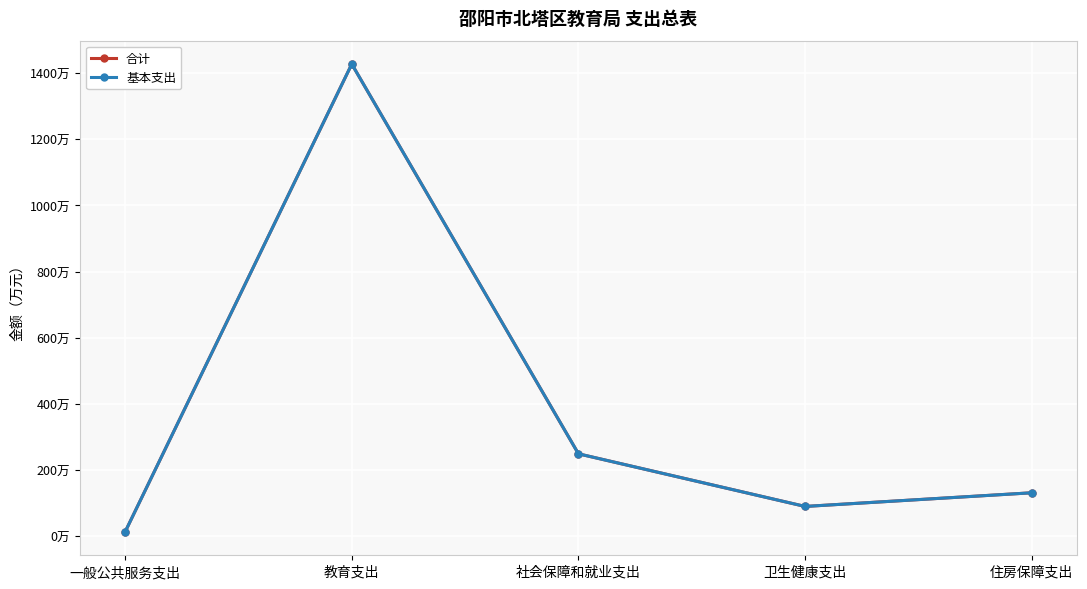

Does the chart have visible grid lines?

Yes